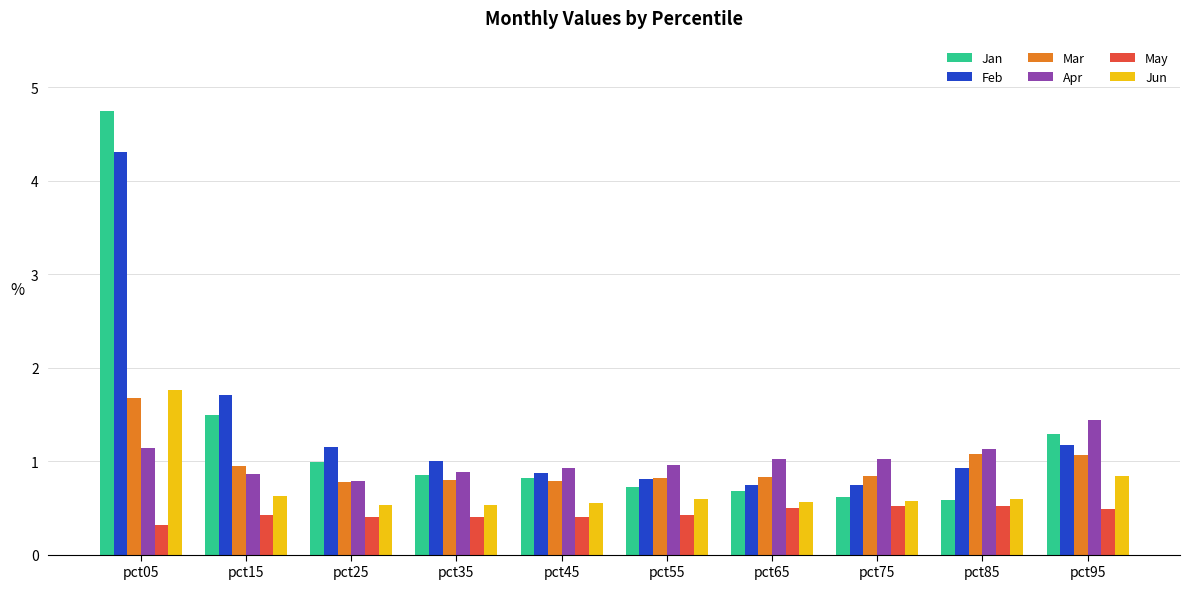

The May series shows 0.2 at pct55. True or false?

False